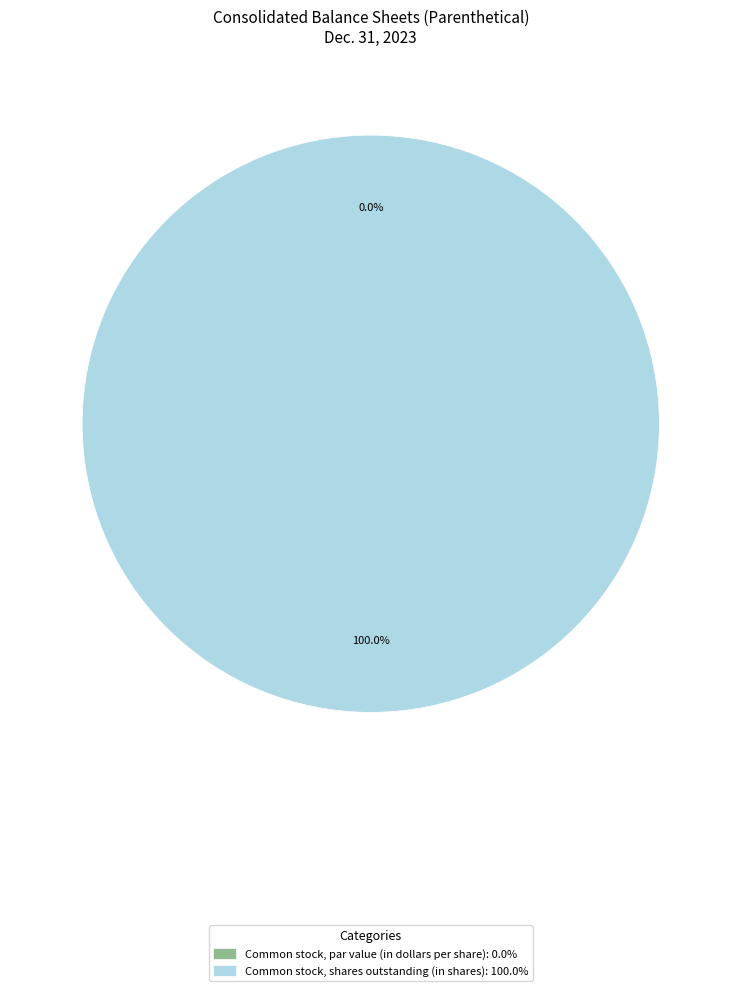

What is the smallest slice in the pie chart?

Common stock, par value (in dollars per share)